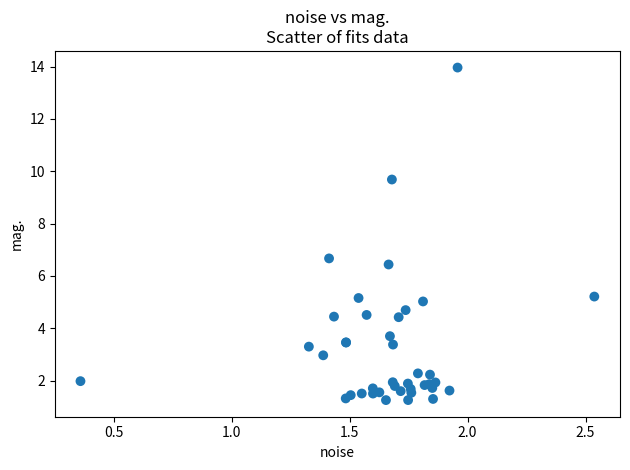

What Y value in the scatter plot is closest to 7?

6.7